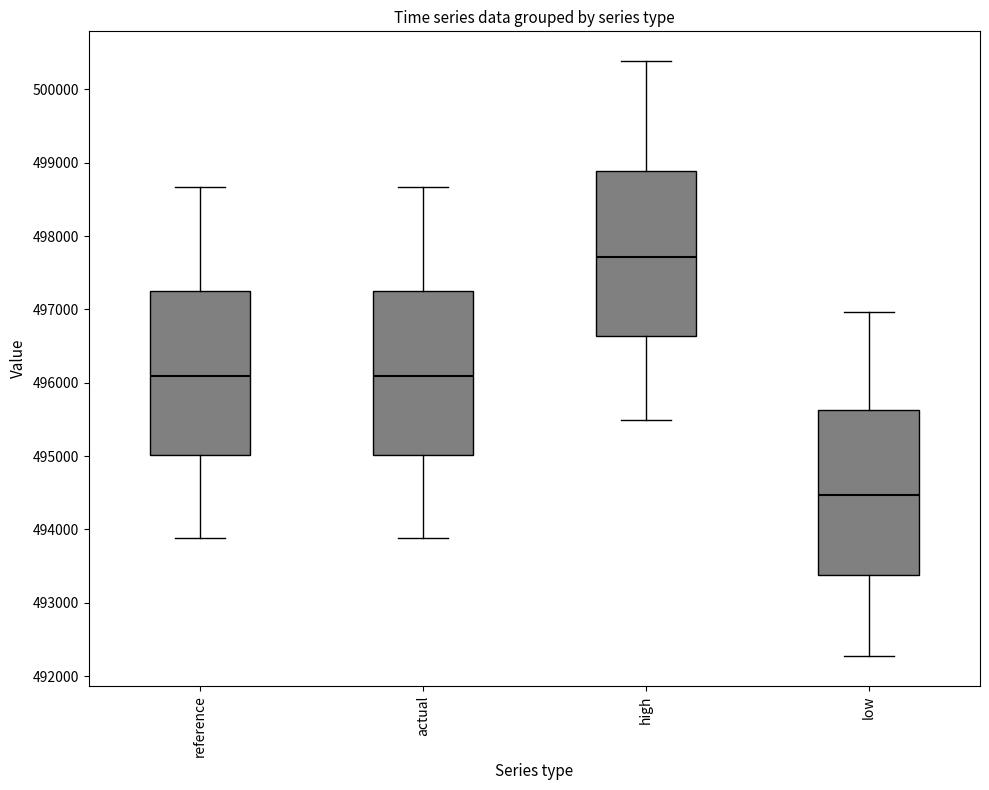

Reading left to right, read every box against the y-axis: the position of its median line, the range the box covers, and the ends of its whiskers. The values are not printed on the chart, so give them approximately, as read against the axis.

reference: median 496100, box 495000 to 497300, whiskers 493900 to 498700
actual: median 496100, box 495000 to 497300, whiskers 493900 to 498700
high: median 497700, box 496600 to 498900, whiskers 495500 to 500400
low: median 494500, box 493400 to 495600, whiskers 492300 to 497000